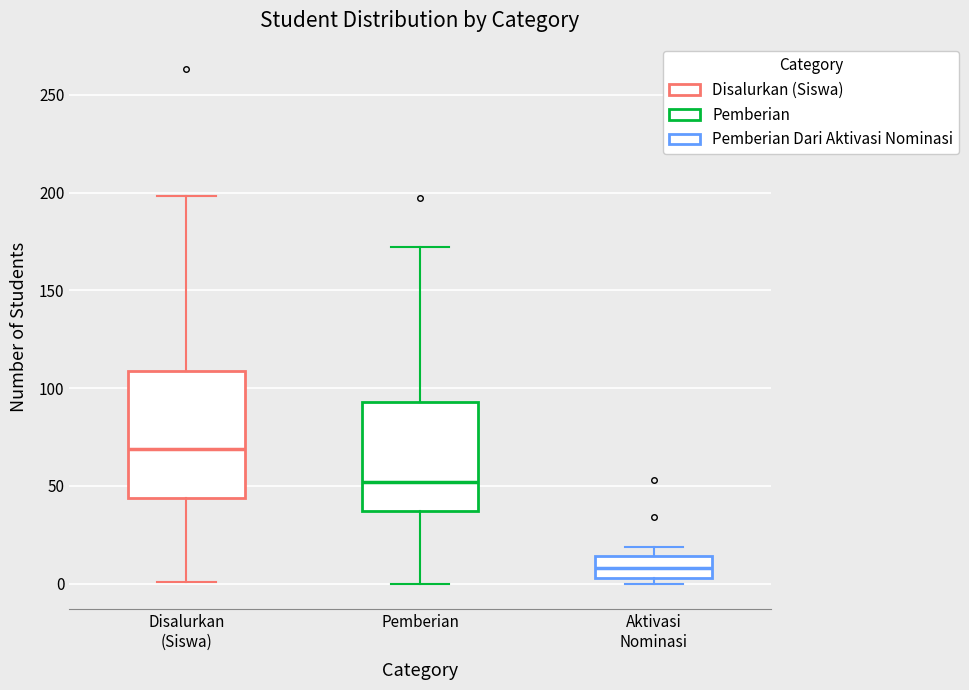

Where does the median line of the box for Disalurkan (Siswa) sit on the y-axis? The values are not printed on the chart, so give them approximately, as read against the axis.

70